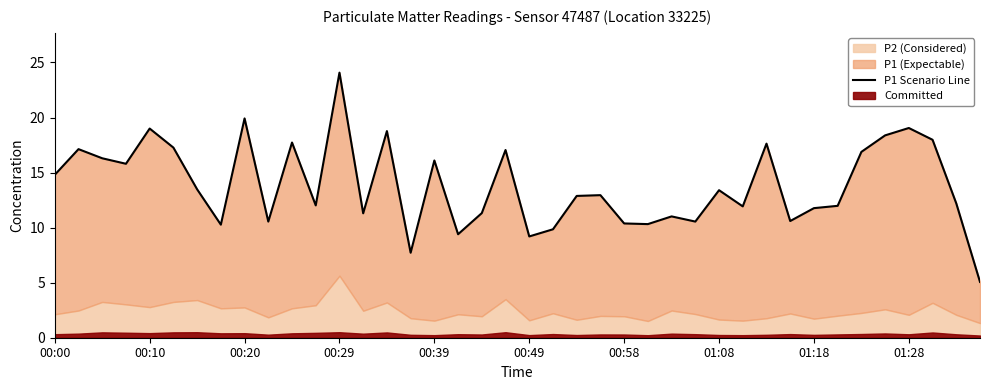

What is the minimum value shown in the chart?

5.1